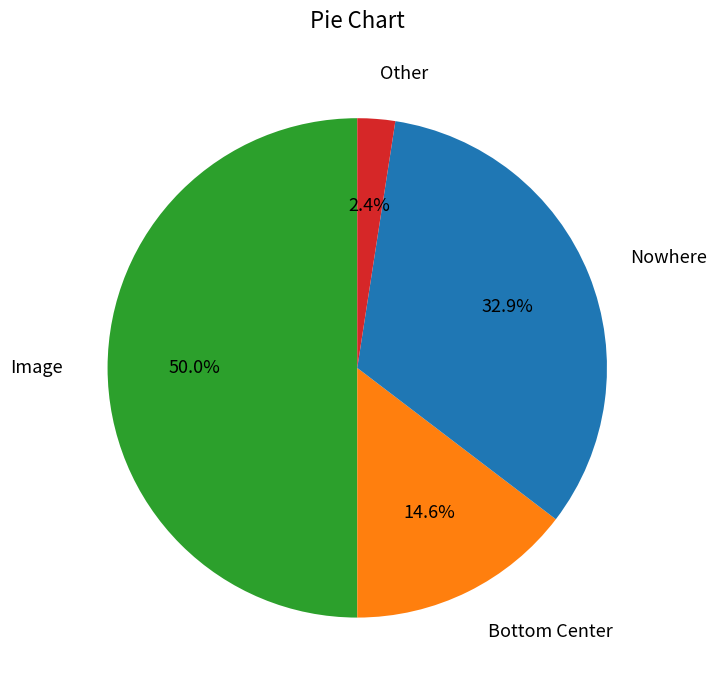

To the nearest percent, what percentage of the pie is Image?

50%